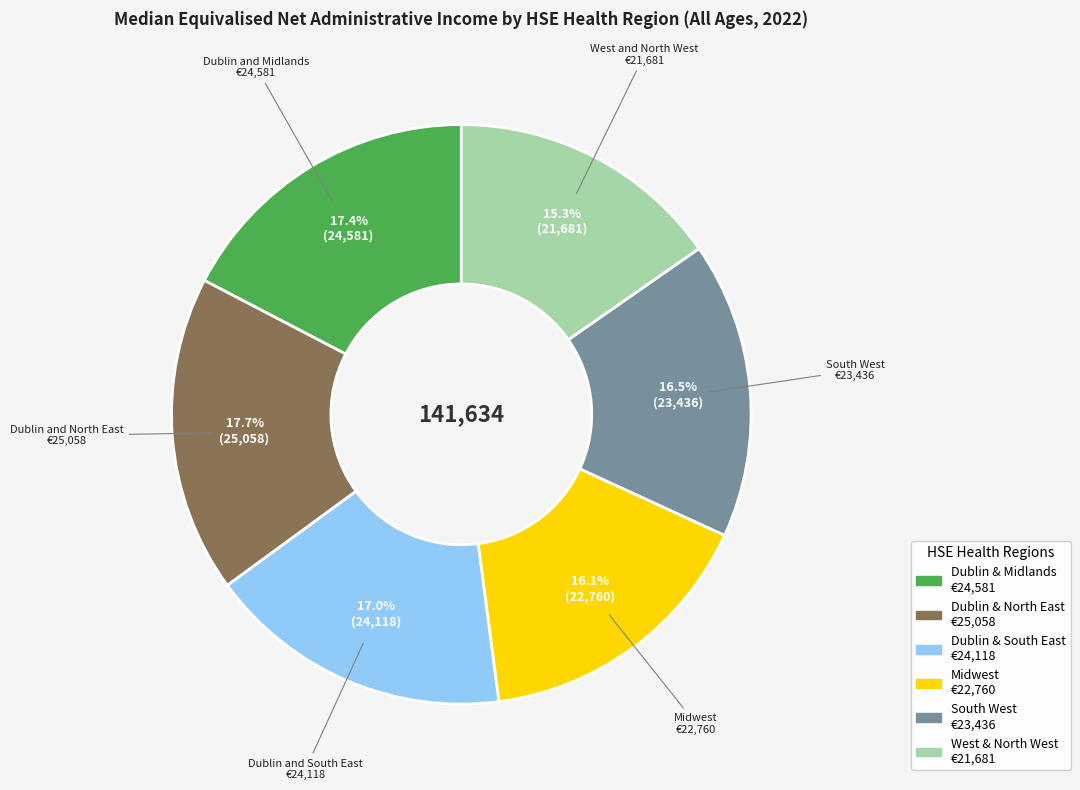

Is there any slice that represents more than half of the pie?

No